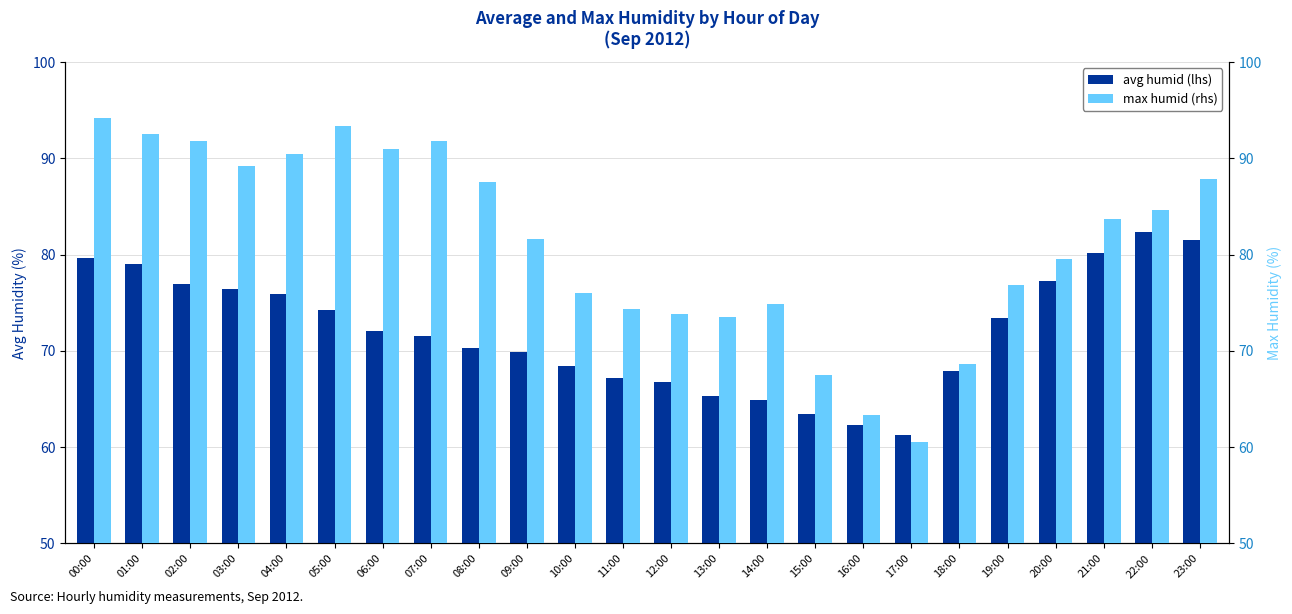

Rank the series by their average value, from highest to lowest.

max humid (rhs), avg humid (lhs)